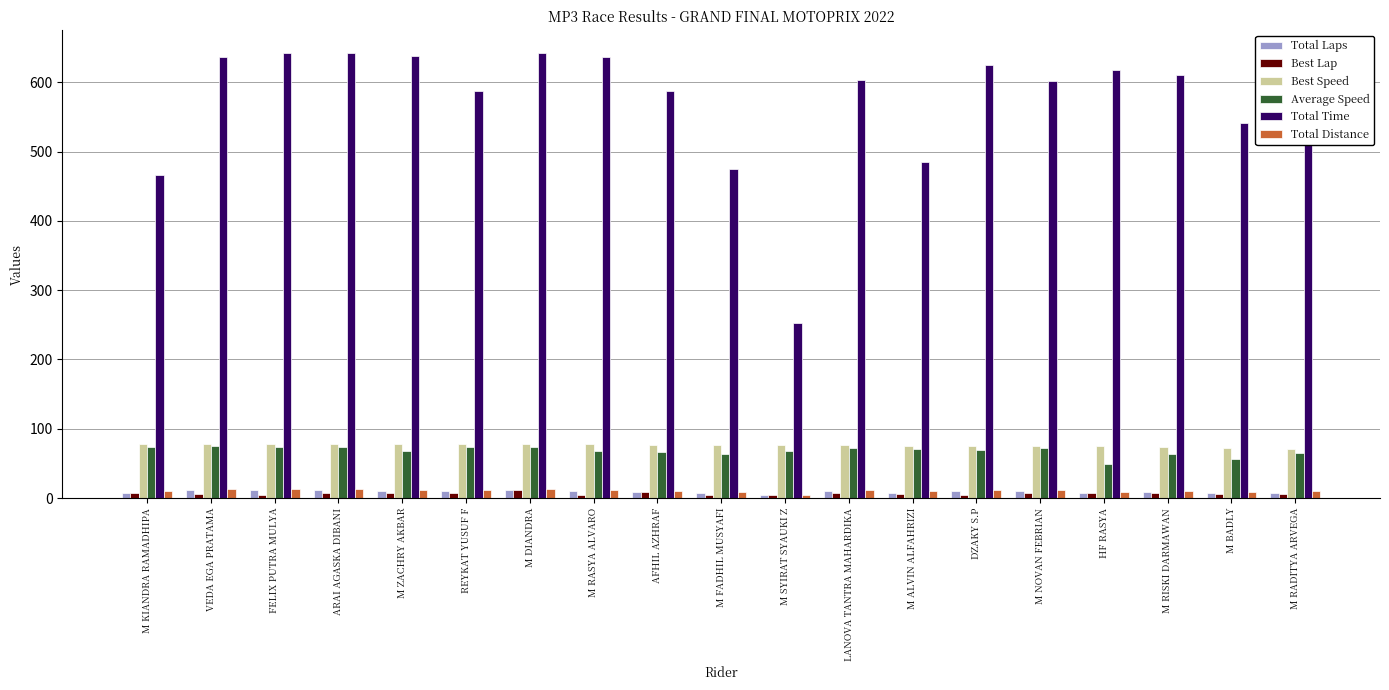

The value of Average Speed at HF RASYA is 49.0. True or false?

True